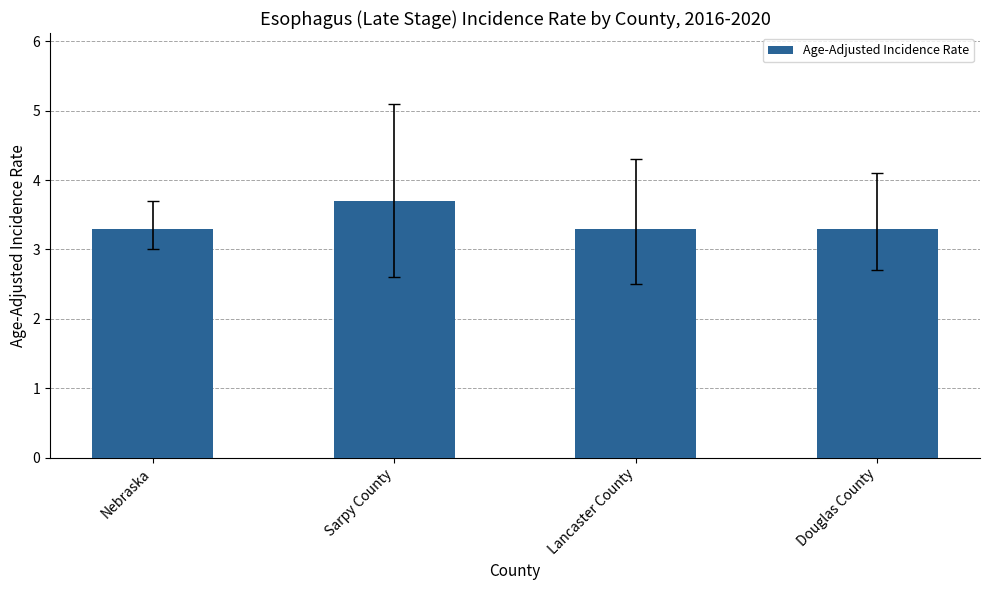

Approximately how many times larger is the value at Douglas County compared to Sarpy County?

0.9